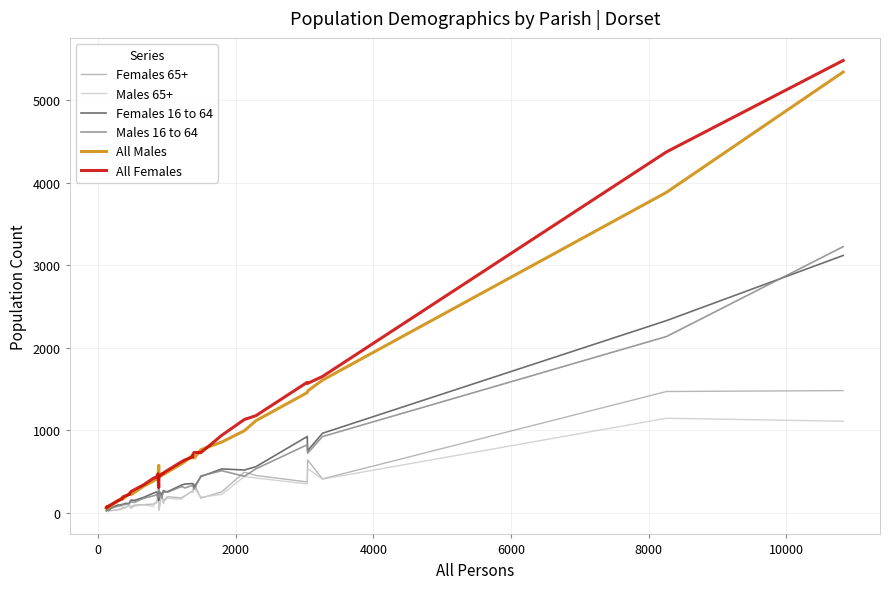

What is the maximum value shown in the chart?

5482